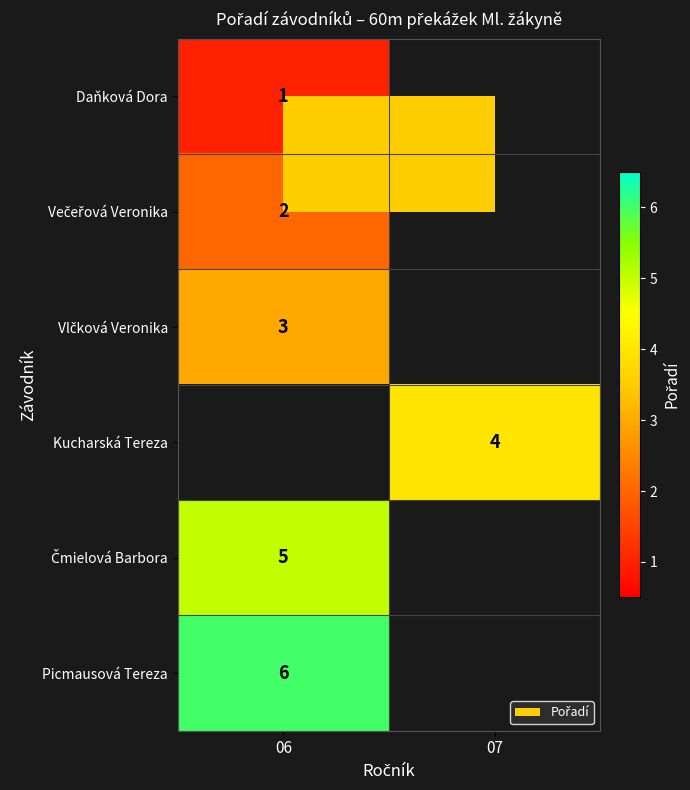

The Kucharská Tereza series shows 2 at 07. True or false?

False